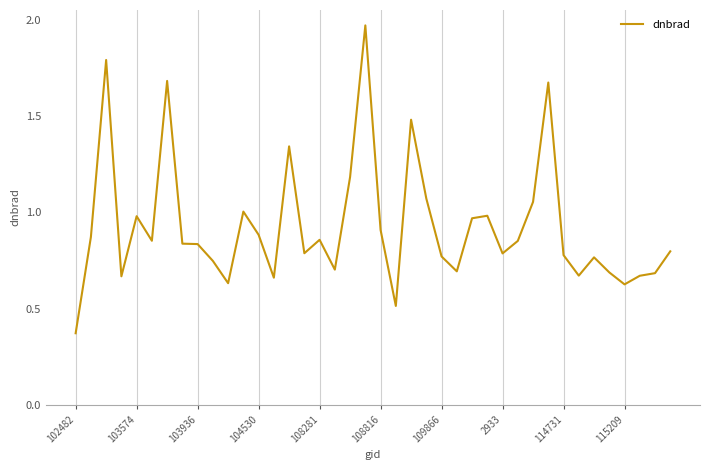

What is the average value?

0.9